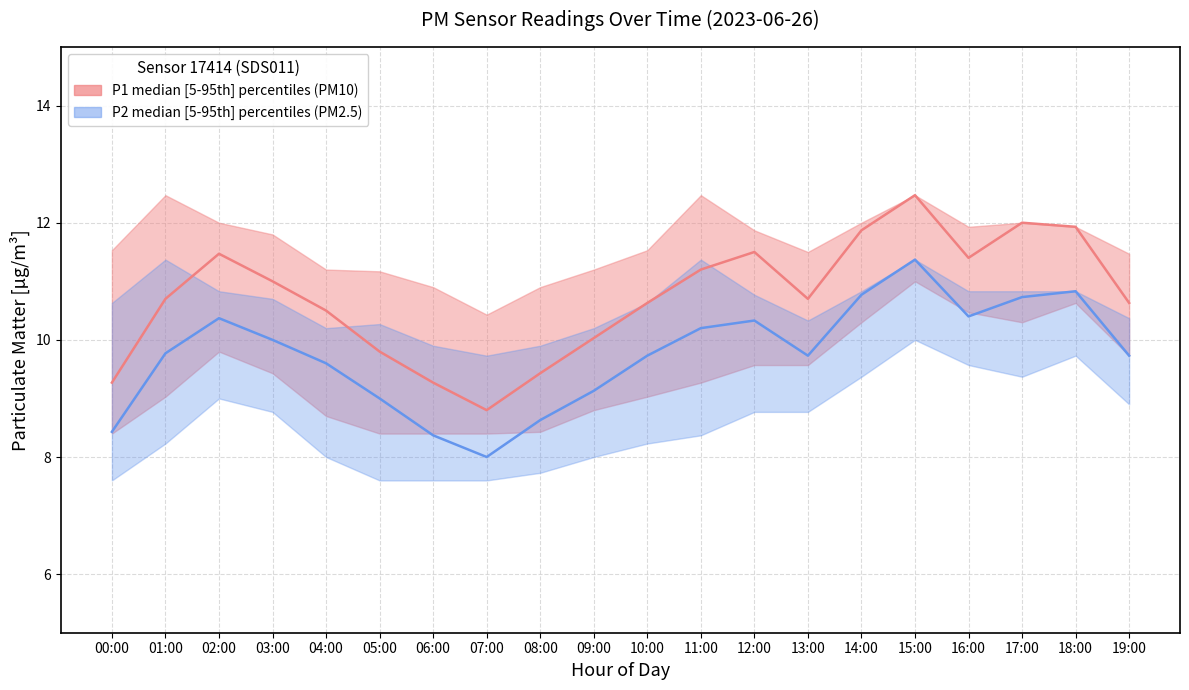

How many values in the P1 median series exceed 10?

15